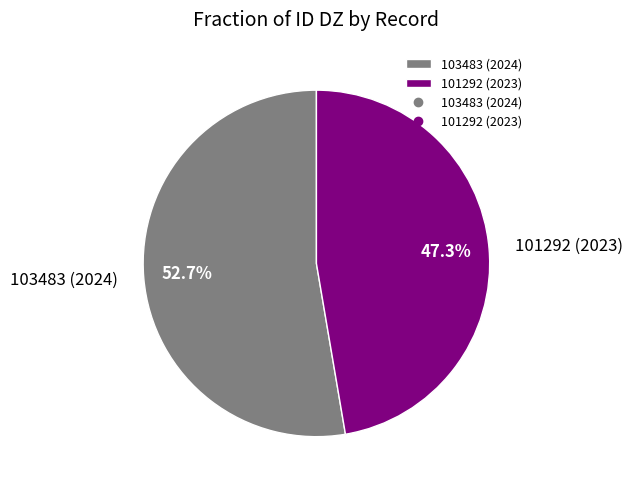

Approximately how many times larger is the value at 103483 (2024) compared to 101292 (2023)?

1.1